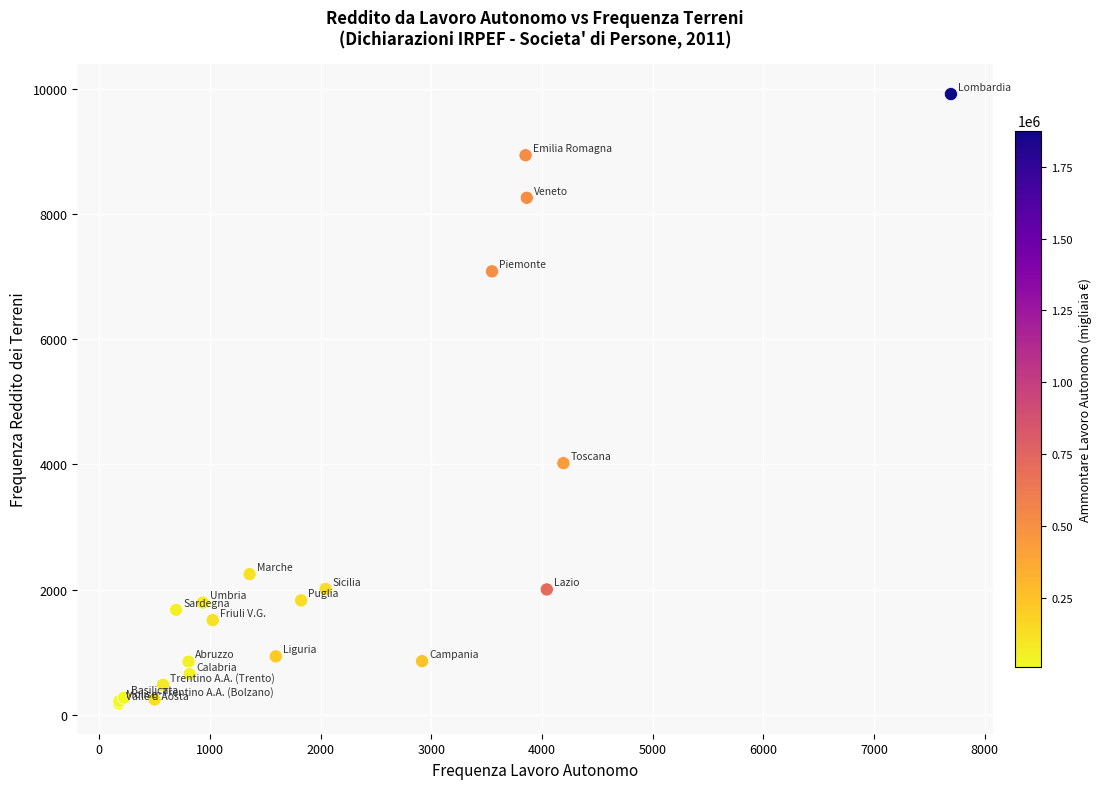

What Y value in the scatter plot is closest to 5051?

4021